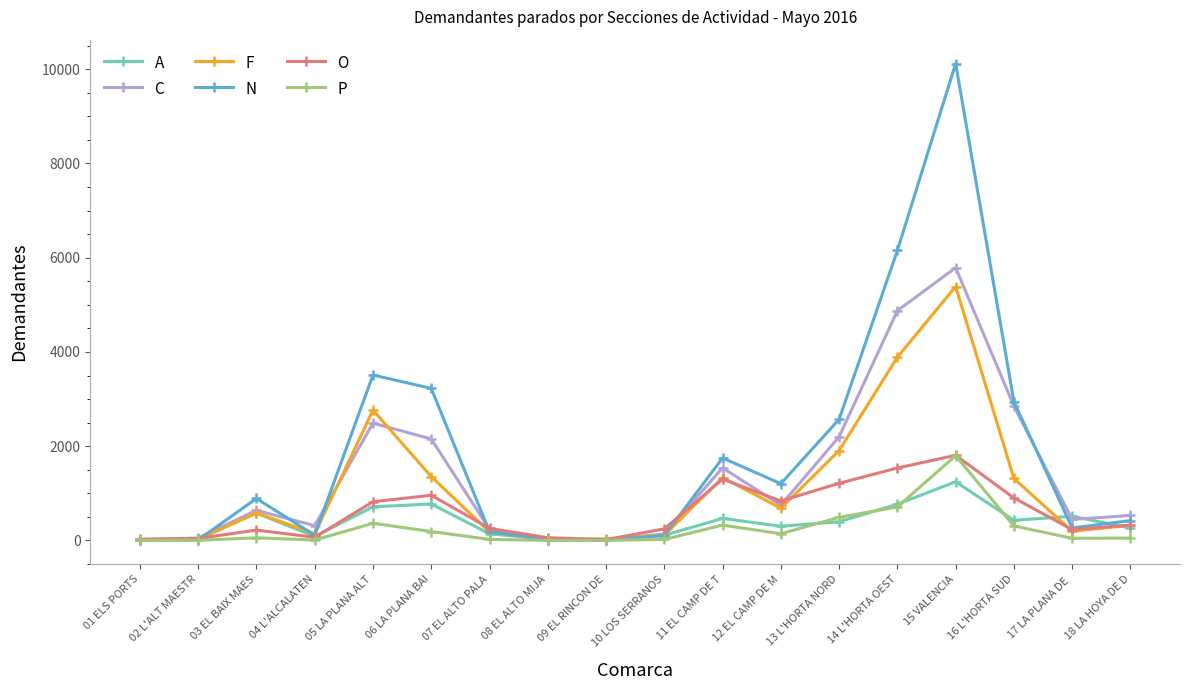

True or false: A has more than 1 points higher than both neighbors.

True